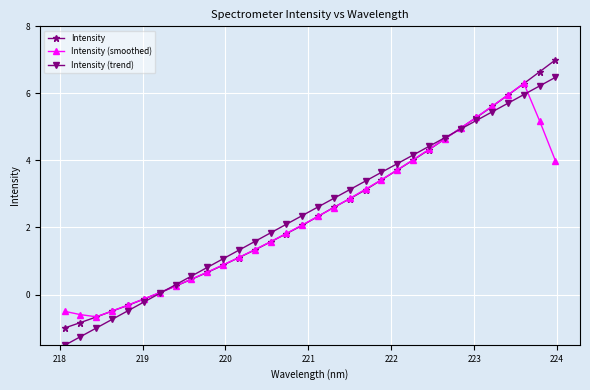

How many distinct data groups are displayed?

3